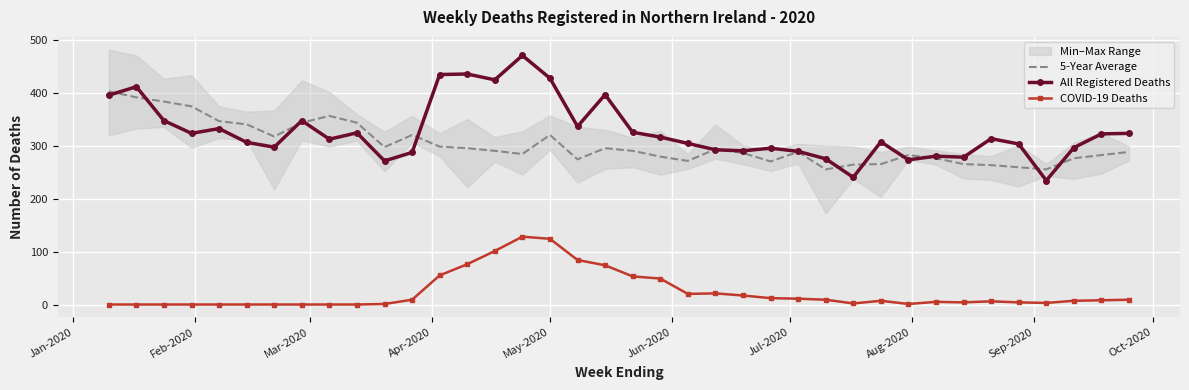

What is the value of the All Registered Deaths point at the 37th from the left?

322.0